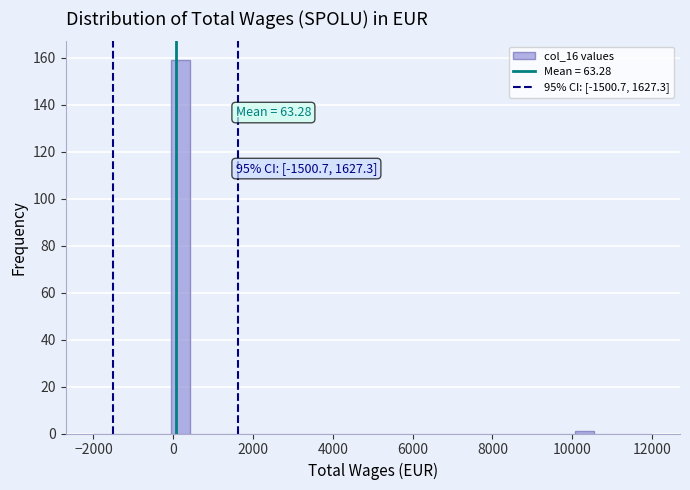

Around what value on the x-axis is the tallest bar? Give the approximate position of its centre, as read against the axis.

200